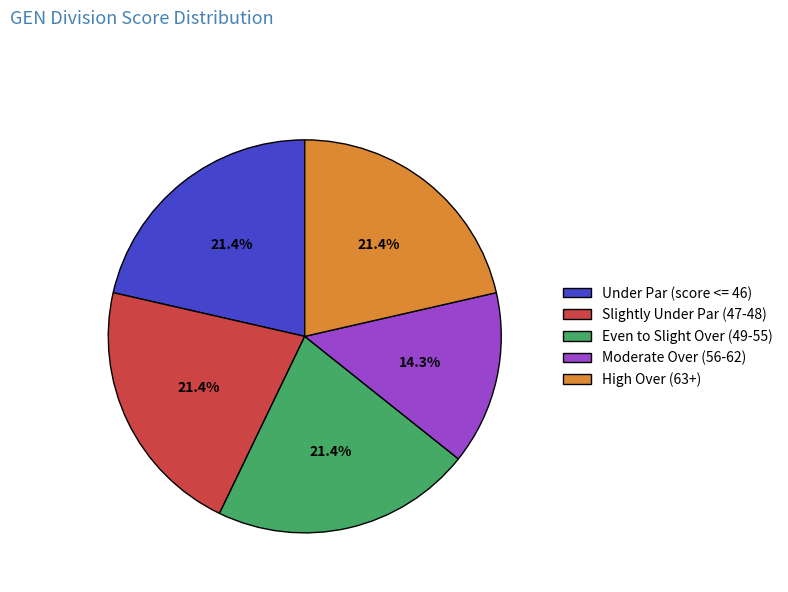

What is the smallest slice in the pie chart?

Moderate Over (56-62)